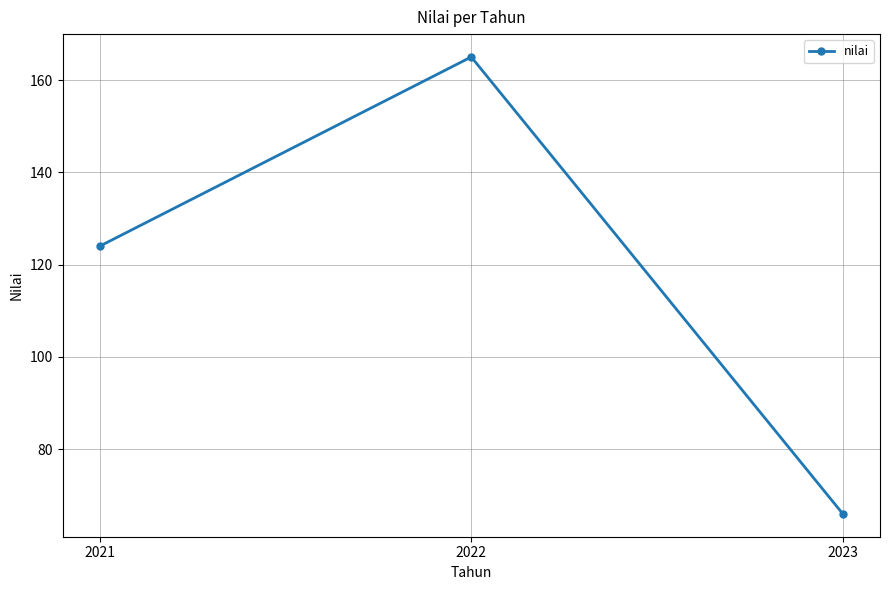

Reading right to left, transcribe all the data shown in this chart.

66	165	124